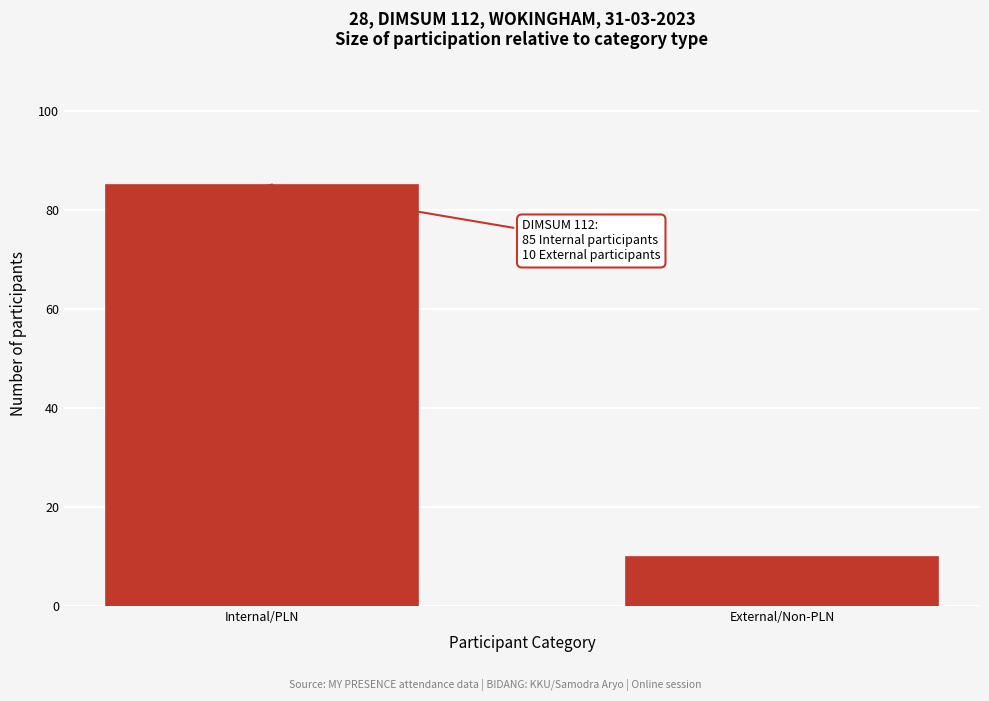

Reading left to right, list all the values displayed in this chart.

85	10